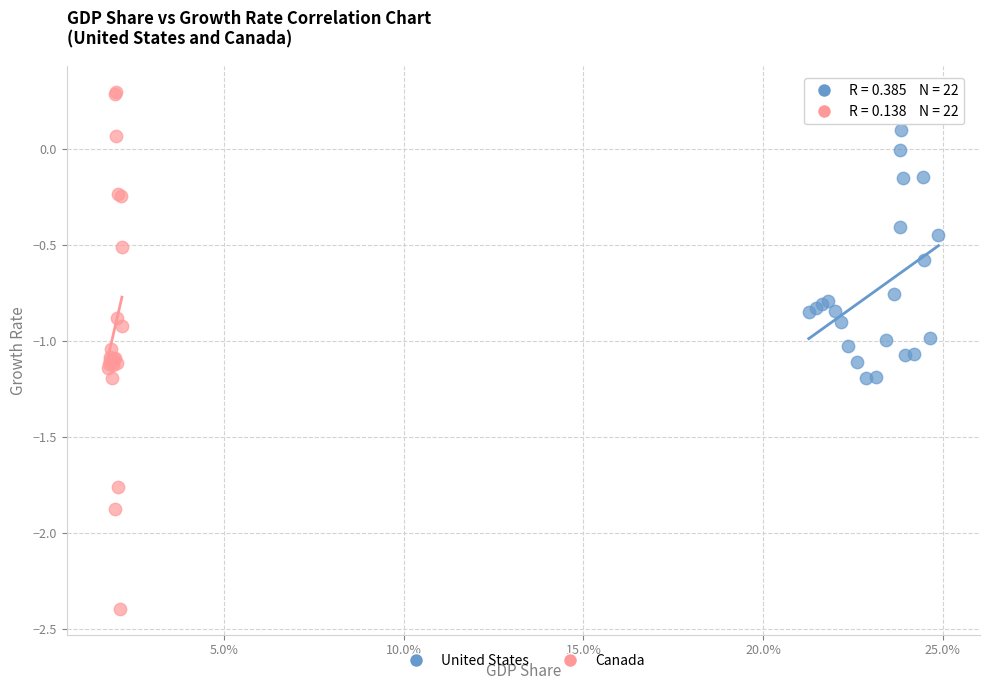

Which series reaches the minimum Y coordinate?

Canada